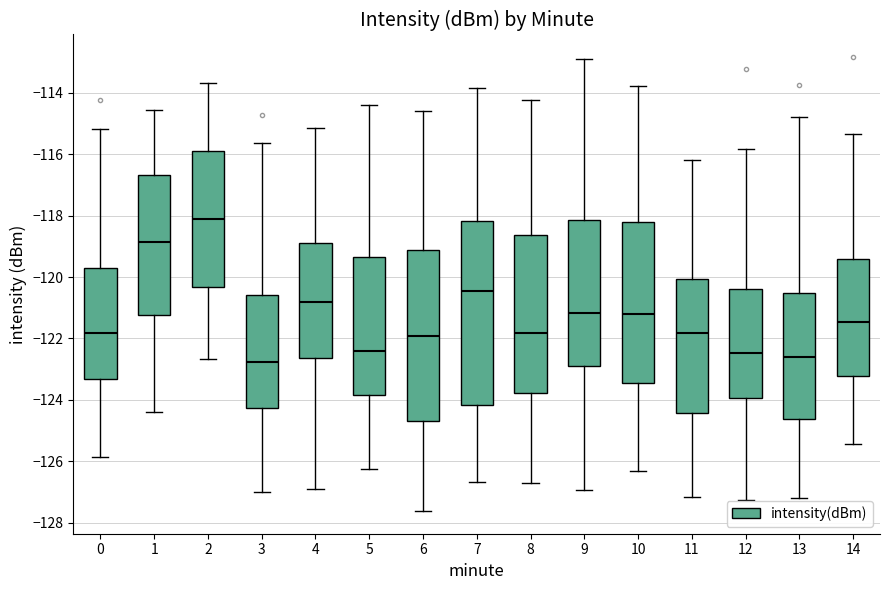

Reading left to right, read every box against the y-axis: the position of its median line, the range the box covers, and the ends of its whiskers. The values are not printed on the chart, so give them approximately, as read against the axis.

0: median -121.8, box -123.4 to -119.6, whiskers -125.8 to -115.2
1: median -118.8, box -121.2 to -116.6, whiskers -124.4 to -114.6
2: median -118.2, box -120.4 to -115.8, whiskers -122.6 to -113.6
3: median -122.8, box -124.2 to -120.6, whiskers -127.0 to -115.6
4: median -120.8, box -122.6 to -119.0, whiskers -126.8 to -115.2
5: median -122.4, box -123.8 to -119.4, whiskers -126.2 to -114.4
6: median -122.0, box -124.6 to -119.2, whiskers -127.6 to -114.6
7: median -120.4, box -124.2 to -118.2, whiskers -126.6 to -113.8
8: median -121.8, box -123.8 to -118.6, whiskers -126.6 to -114.2
9: median -121.2, box -122.8 to -118.2, whiskers -127.0 to -113.0
10: median -121.2, box -123.4 to -118.2, whiskers -126.4 to -113.8
11: median -121.8, box -124.4 to -120.0, whiskers -127.2 to -116.2
12: median -122.4, box -124.0 to -120.4, whiskers -127.2 to -115.8
13: median -122.6, box -124.6 to -120.6, whiskers -127.2 to -114.8
14: median -121.4, box -123.2 to -119.4, whiskers -125.4 to -115.4